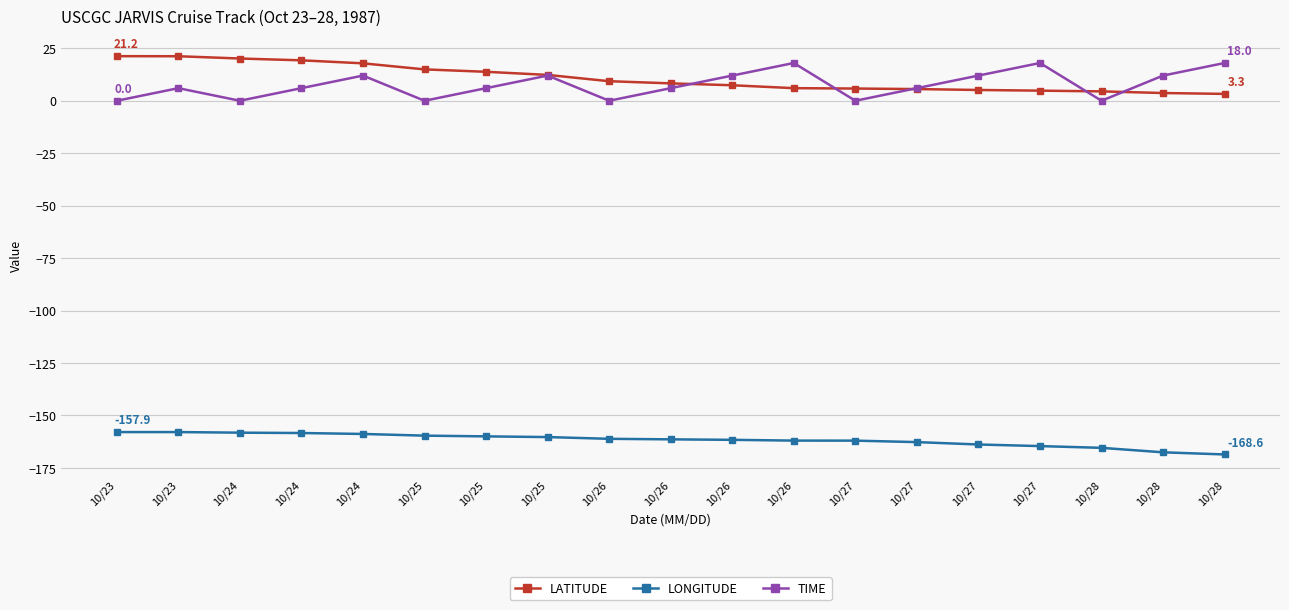

How many lines are shown in the chart?

3